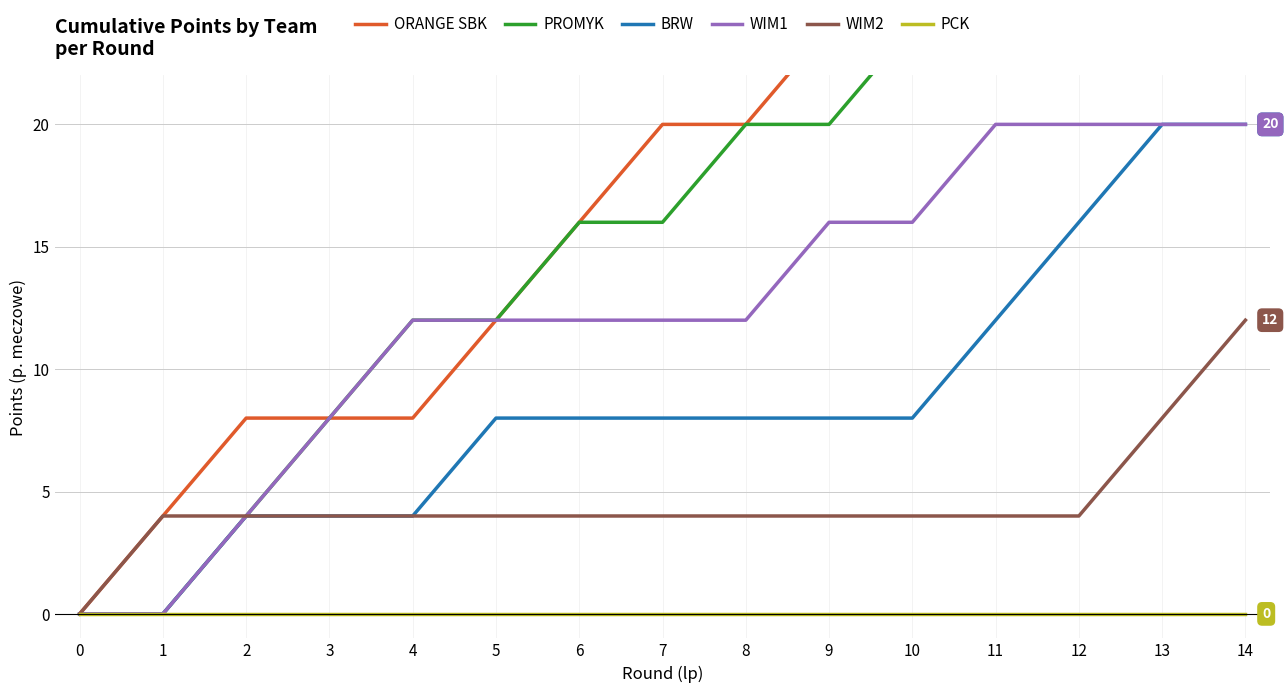

At which category is the sum across all series the highest?

14